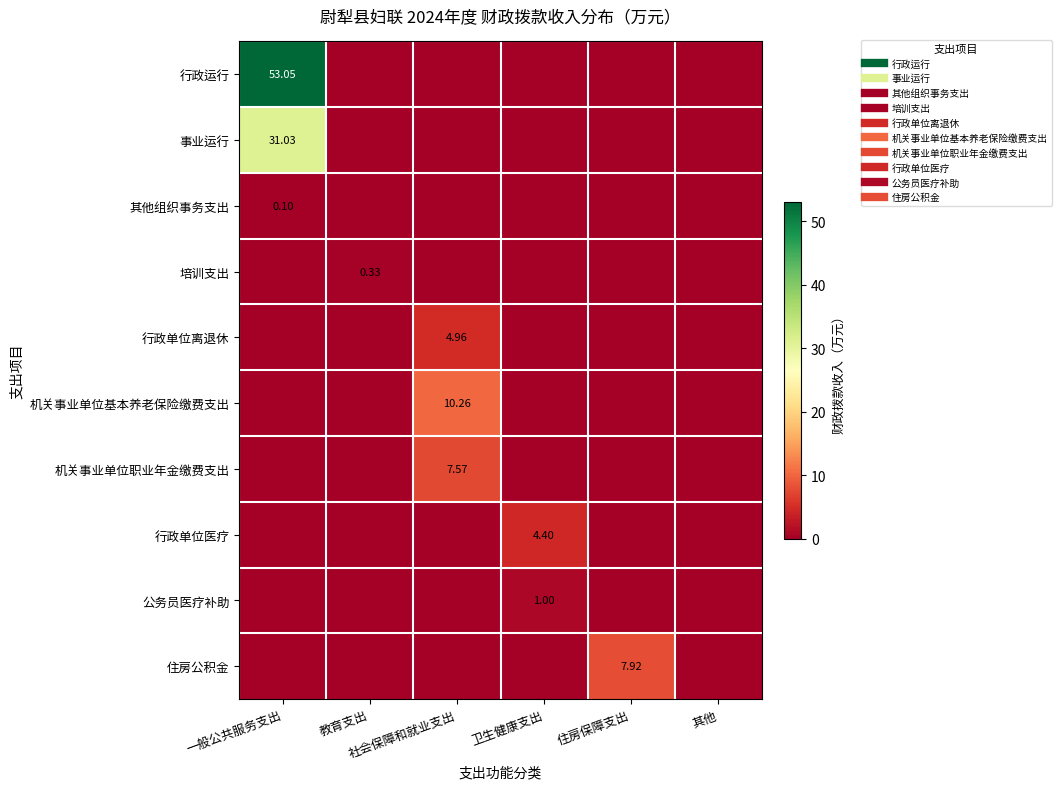

Which series has the widest spread of values?

行政运行